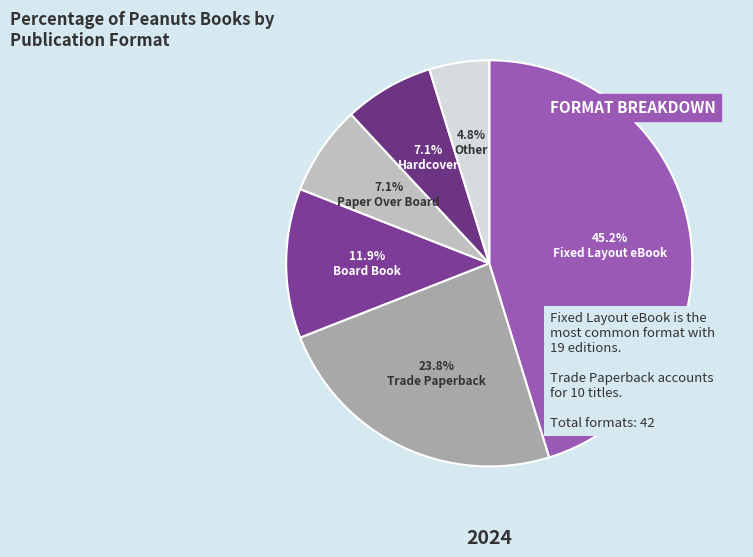

The Fixed Layout eBook slice represents 25% of the pie. True or false?

False